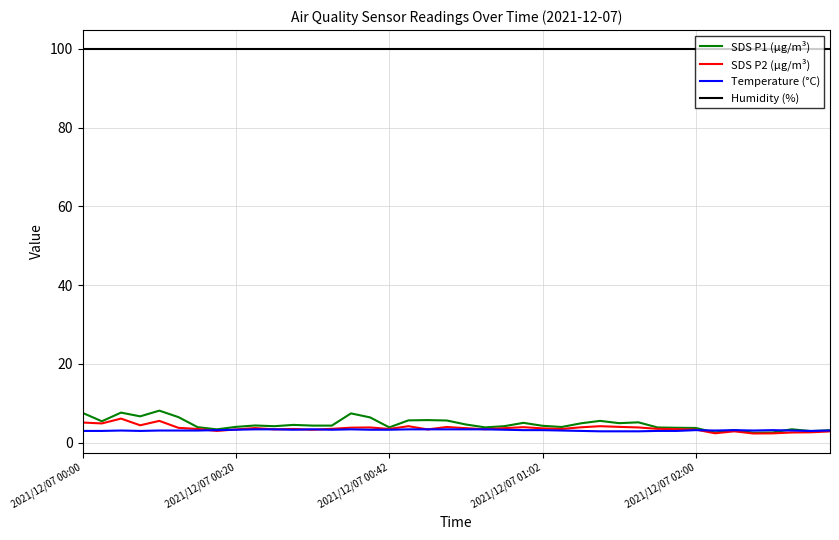

What is the maximum value for SDS P1 (µg/m³)?

8.2